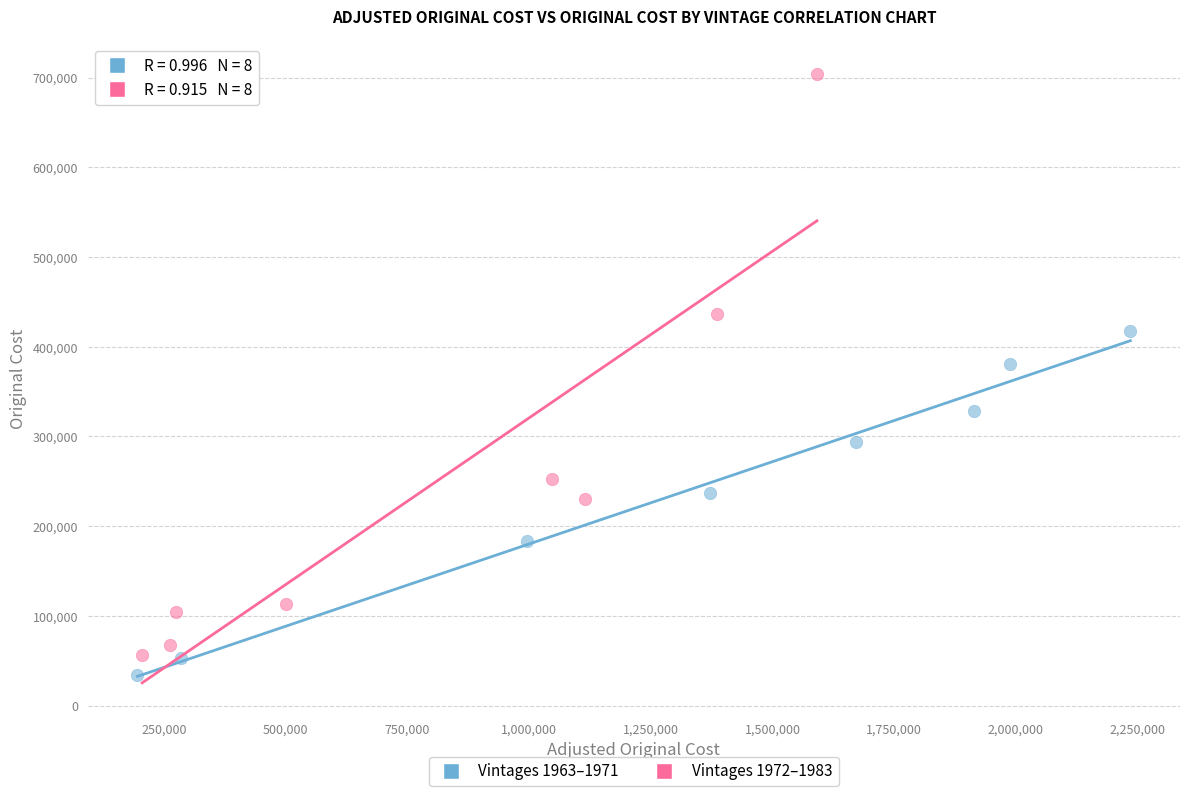

Which series contains the highest Y value?

Vintages 1972–1983